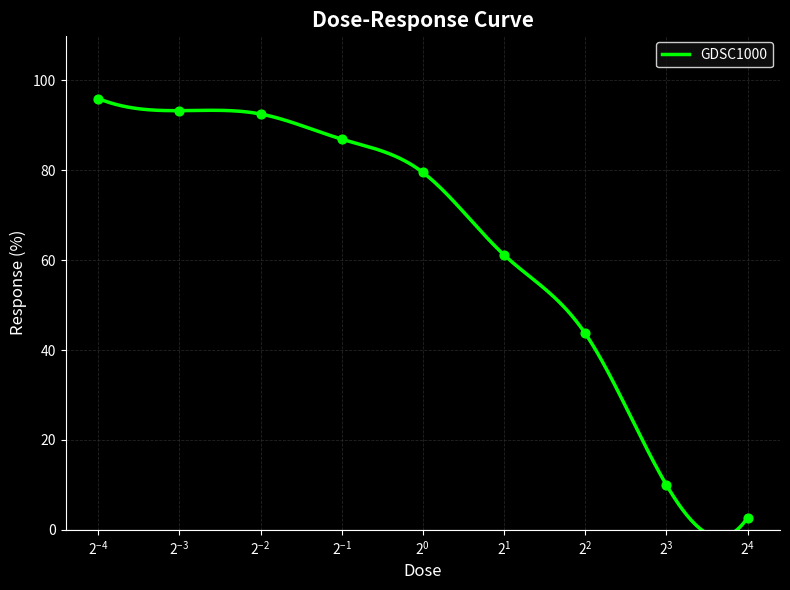

What is the change in value from 0.125 to 16.0?

-90.6